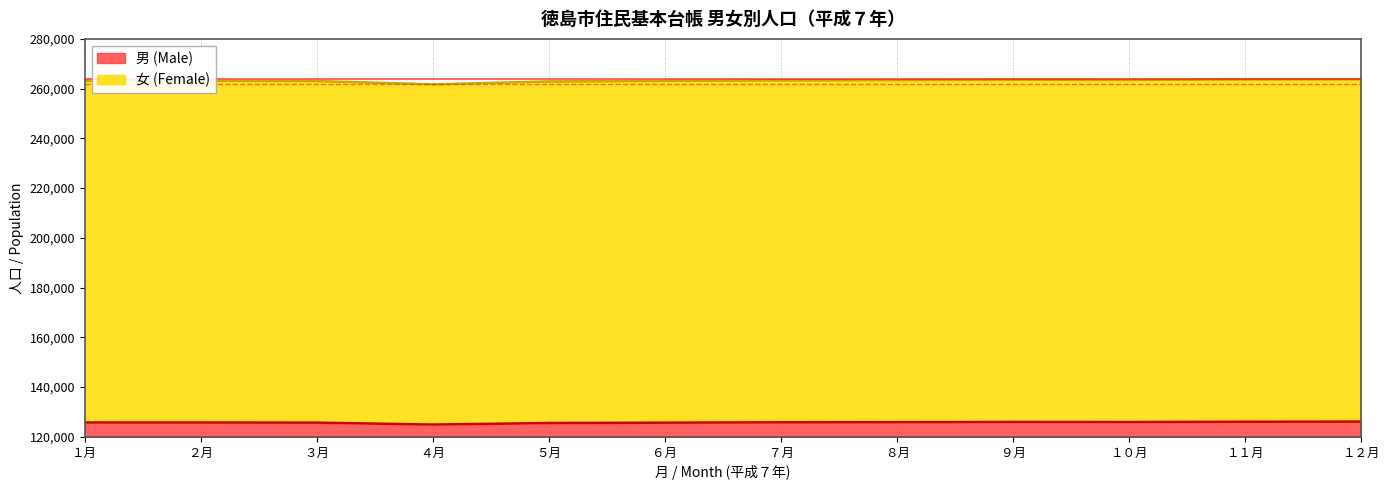

Which category has the highest value across all series?

１２月